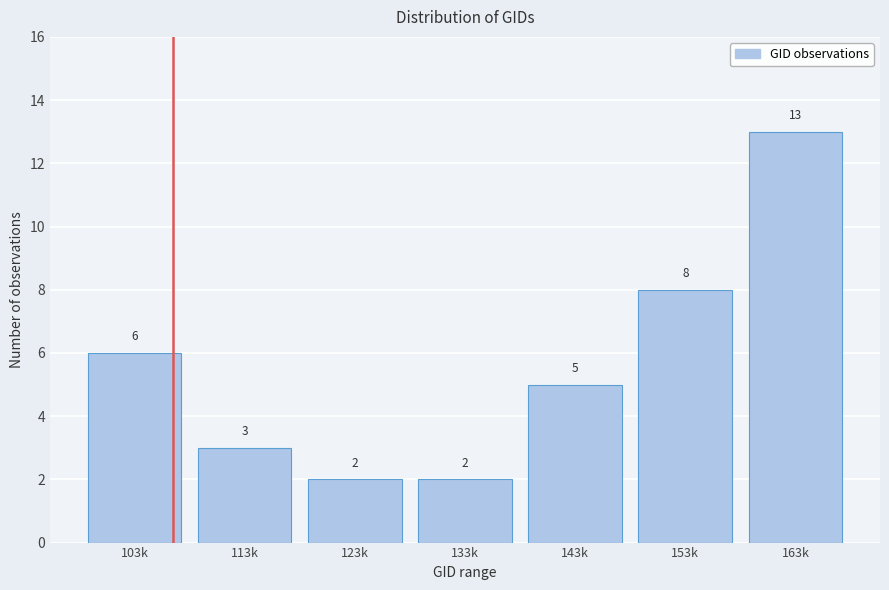

Reading left to right, extract all data points from this chart.

103k=6	113k=3	123k=2	133k=2	143k=5	153k=8	163k=13